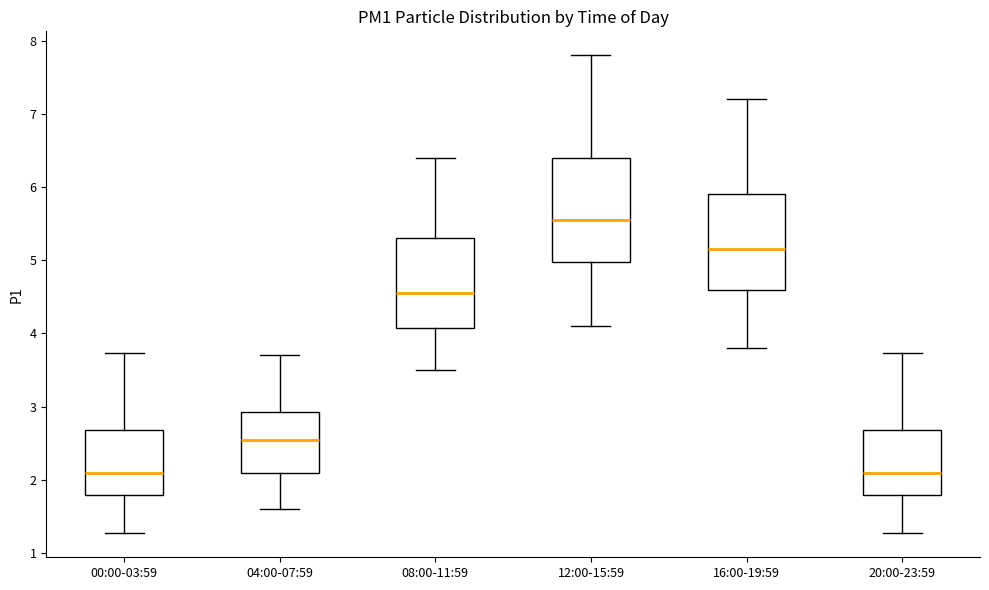

Reading left to right, read every box against the y-axis: the position of its median line, the range the box covers, and the ends of its whiskers. The values are not printed on the chart, so give them approximately, as read against the axis.

00:00-03:59: median 2.1, box 1.8 to 2.7, whiskers 1.3 to 3.7
04:00-07:59: median 2.6, box 2.1 to 2.9, whiskers 1.6 to 3.7
08:00-11:59: median 4.6, box 4.1 to 5.3, whiskers 3.5 to 6.4
12:00-15:59: median 5.6, box 5.0 to 6.4, whiskers 4.1 to 7.8
16:00-19:59: median 5.2, box 4.6 to 5.9, whiskers 3.8 to 7.2
20:00-23:59: median 2.1, box 1.8 to 2.7, whiskers 1.3 to 3.7